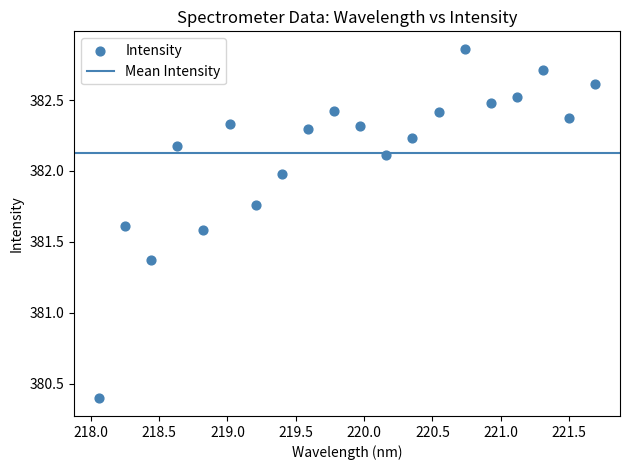

What is the range of X values (max minus min)?

3.6